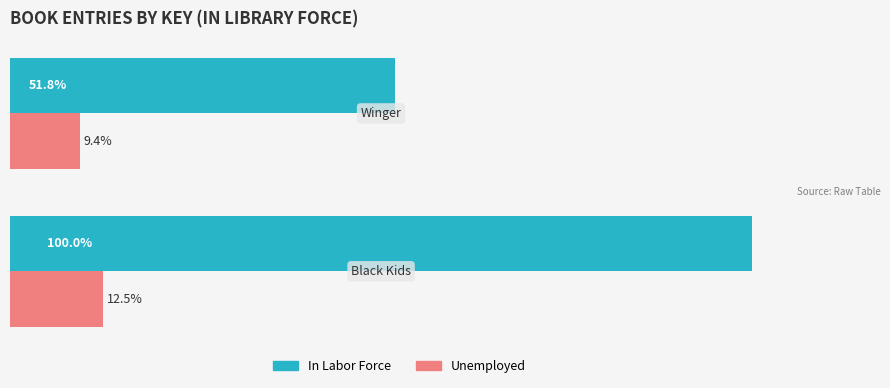

Rank the series by their maximum value, from lowest to highest.

Unemployed, In Labor Force